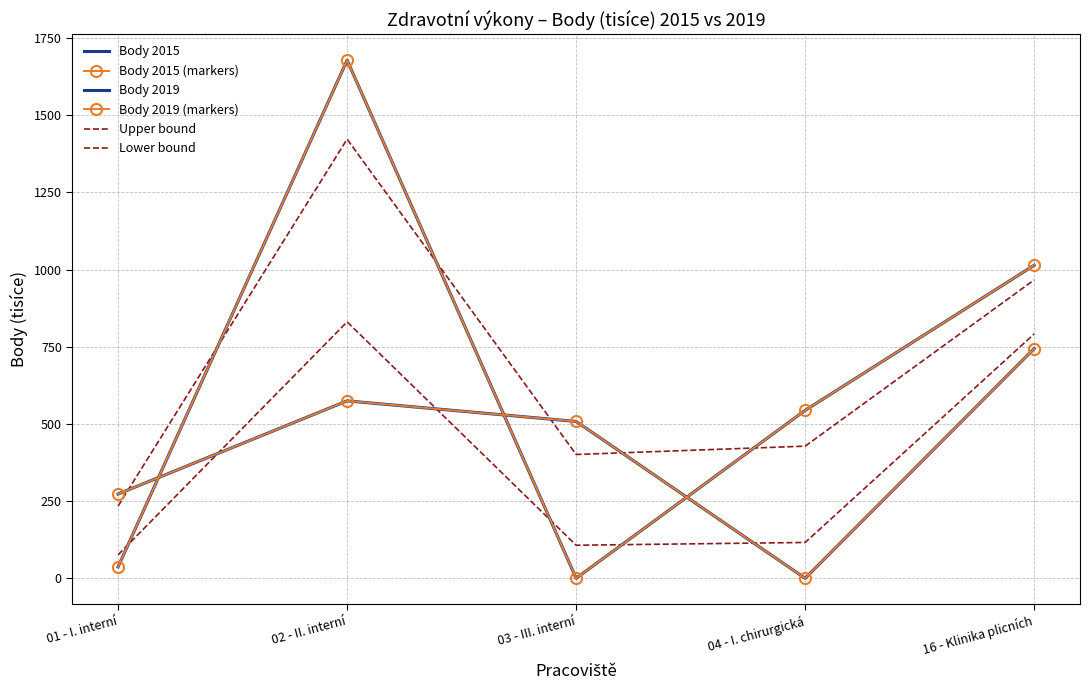

What is the difference between the maximum and minimum values in the Upper bound series?

1188.4